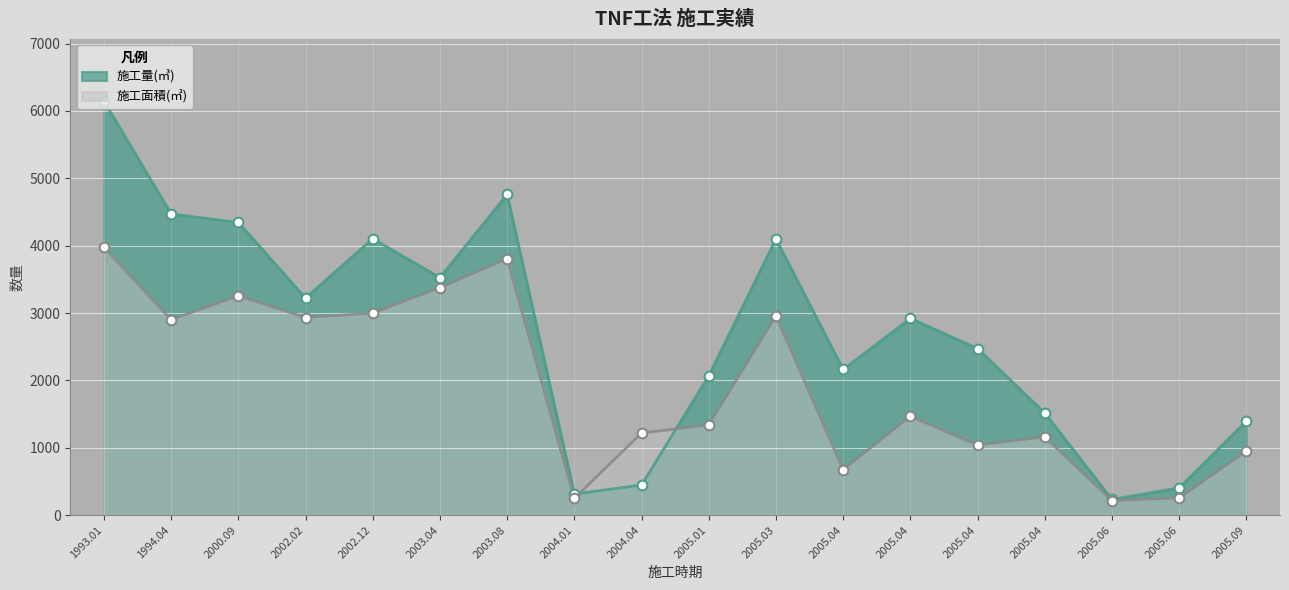

What is the label of the 14th point from the left?

2005.04